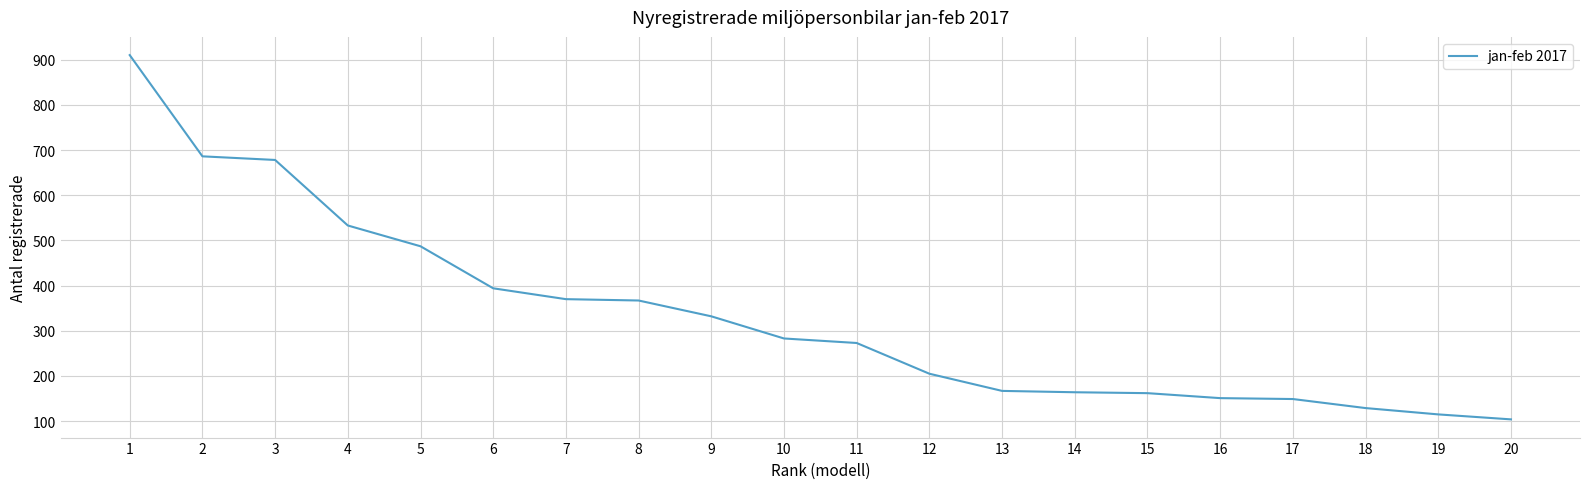

True or false: the data has more than 2 interior local peaks.

False